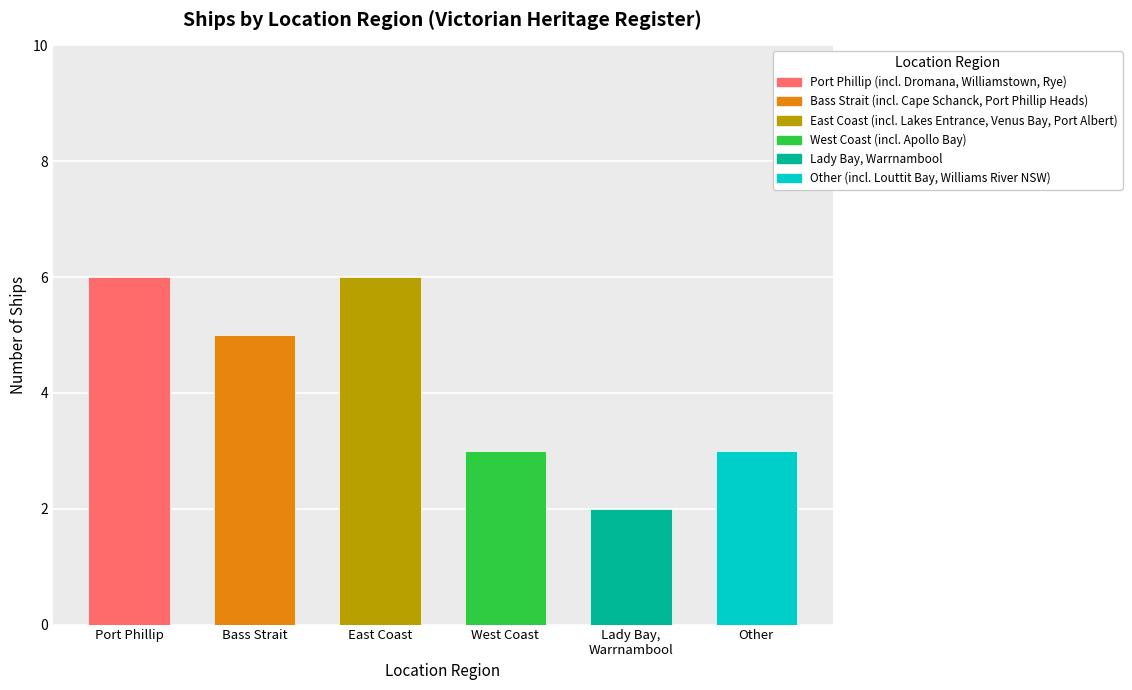

Rank the categories by value from highest to lowest.

Port Phillip, East Coast, Bass Strait, West Coast, Other, Lady Bay, Warrnambool